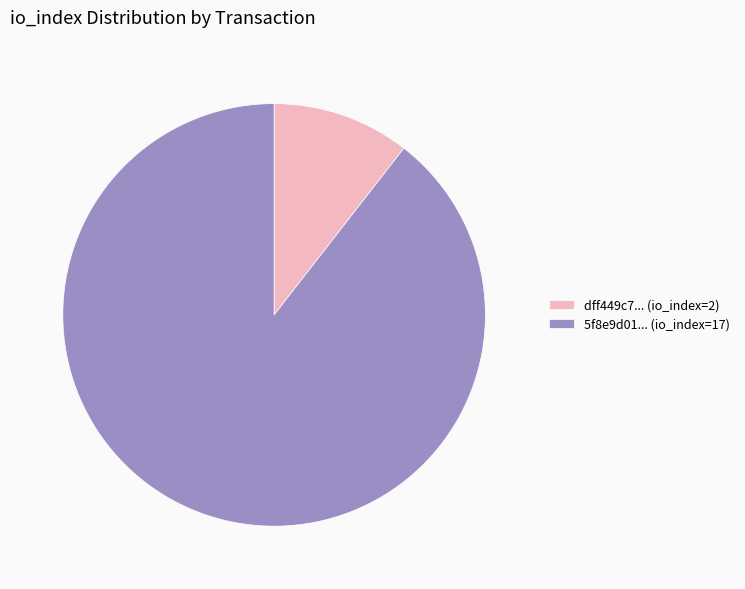

True or false: 5f8e9d01... (io_index=17) accounts for 89% of the total.

True